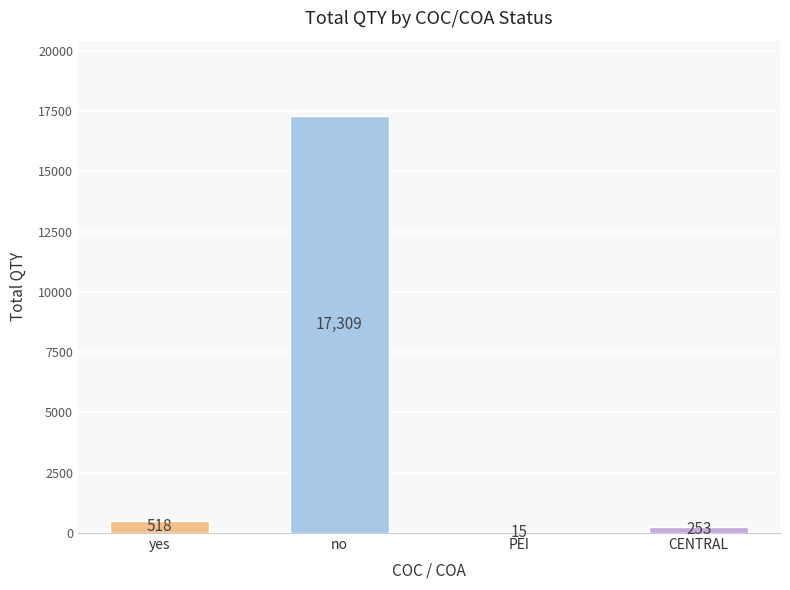

Which has a higher value, CENTRAL or yes?

yes